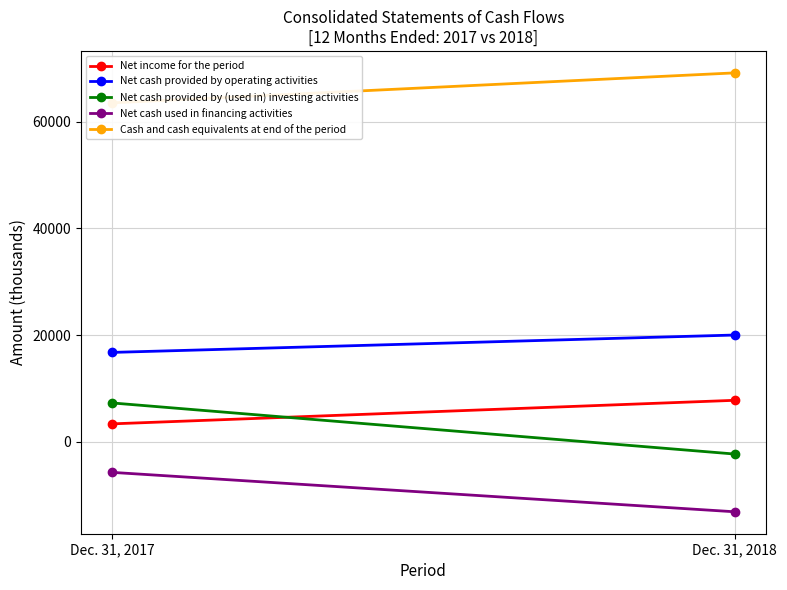

Between Dec. 31, 2017 and Dec. 31, 2018, which is larger?

Dec. 31, 2018